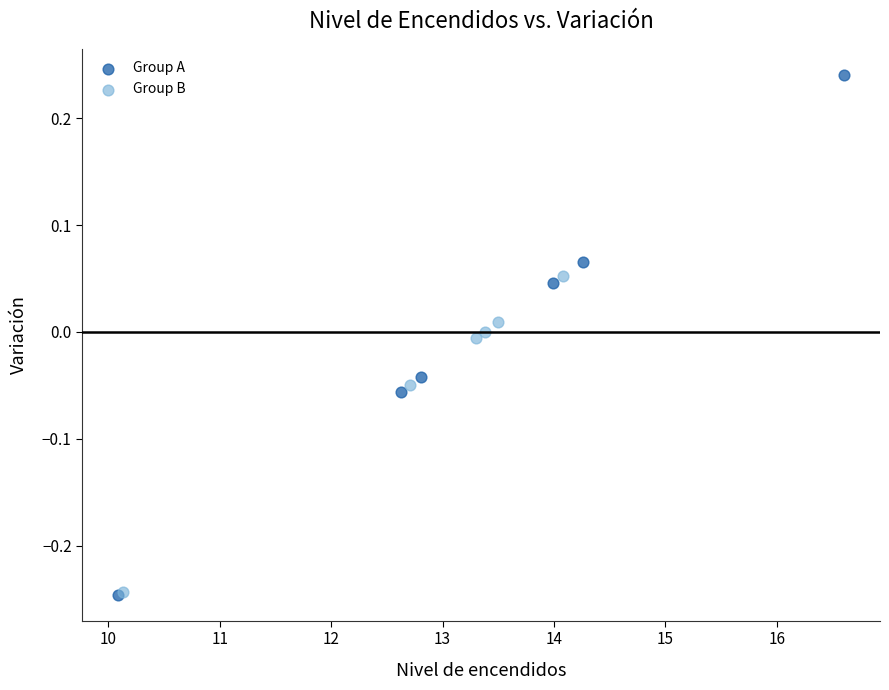

Which series contains the highest Y value?

Group A